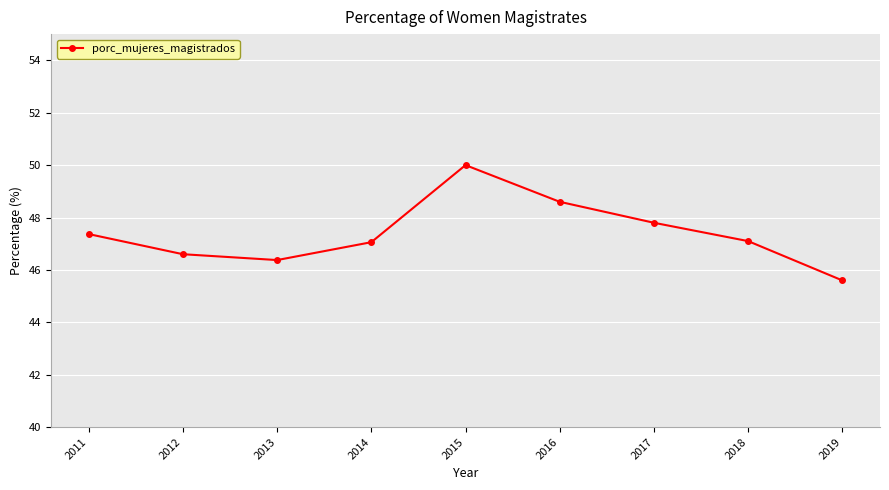

What is the minimum value shown in the chart?

45.6